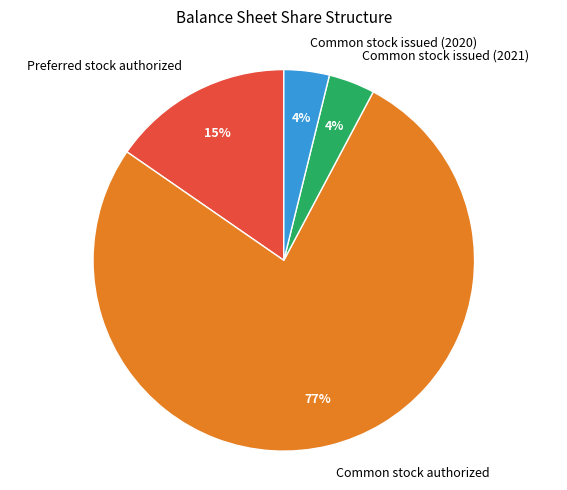

Is it true that Common stock issued (2021) is 4% of the pie?

True